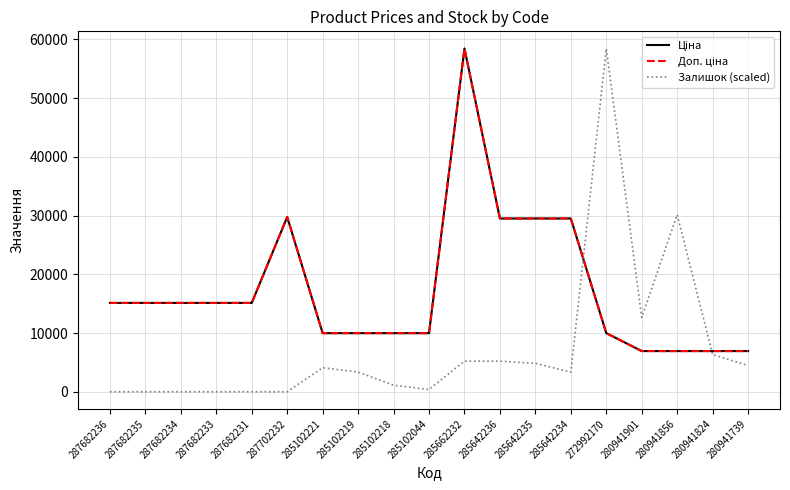

Which series changed the most between 287682231 and 285662232?

Ціна